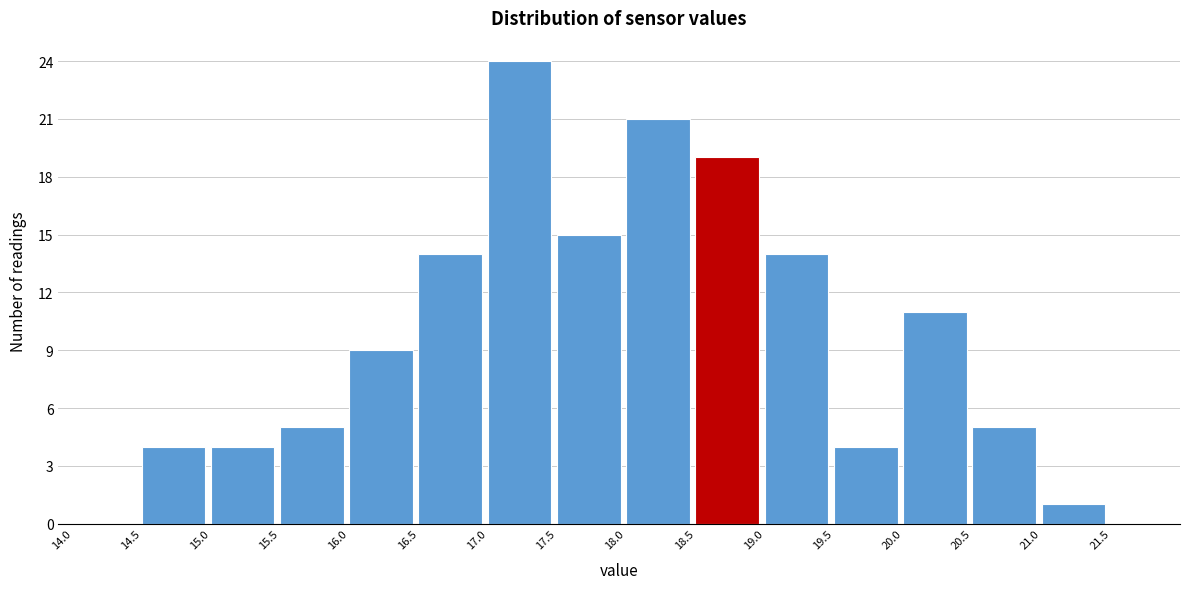

Reading left to right, list every bar in this chart as the range it spans on the x-axis followed by its height. The values are not printed on the chart, so give them approximately, as read against the axis.

14.0 to 14.5: 0
14.5 to 15.0: 4
15.0 to 15.5: 4
15.5 to 16.0: 5
16.0 to 16.5: 9
16.5 to 17.0: 14
17.0 to 17.5: 24
17.5 to 18.0: 15
18.0 to 18.5: 21
18.5 to 19.0: 19
19.0 to 19.5: 14
19.5 to 20.0: 4
20.0 to 20.5: 11
20.5 to 21.0: 5
21.0 to 21.5: 1
21.5 to 22.0: 0